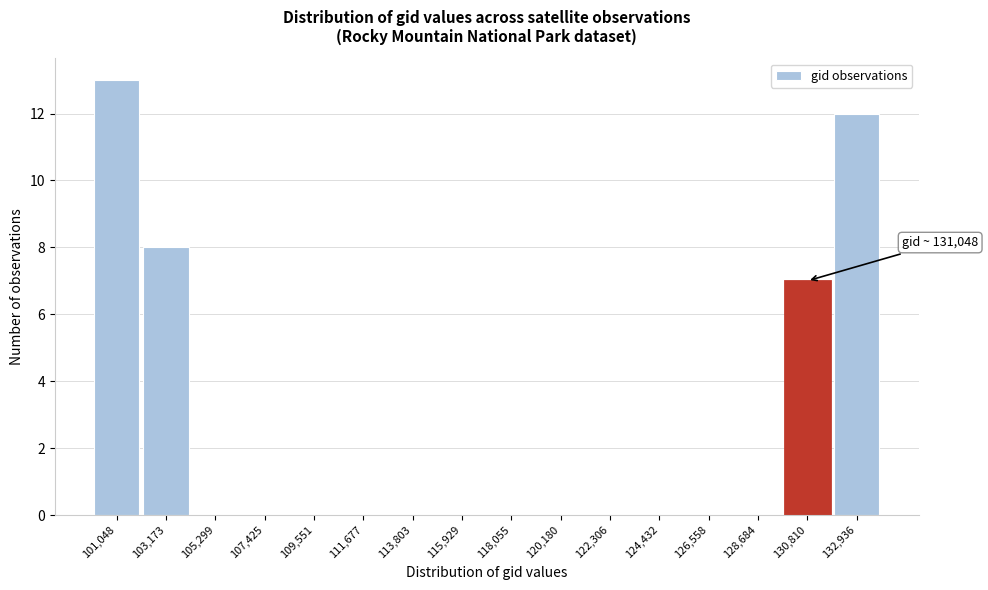

Reading left to right, what are all the values shown in this chart?

101,048=13	103,173=8	105,299=0	107,425=0	109,551=0	111,677=0	113,803=0	115,929=0	118,055=0	120,180=0	122,306=0	124,432=0	126,558=0	128,684=0	130,810=7	132,936=12